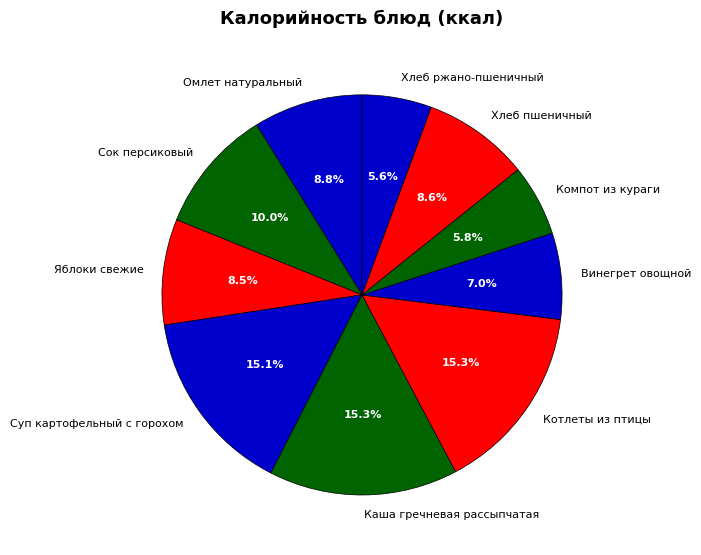

Which has a higher value, Хлеб ржано-пшеничный or Суп картофельный с горохом?

Суп картофельный с горохом